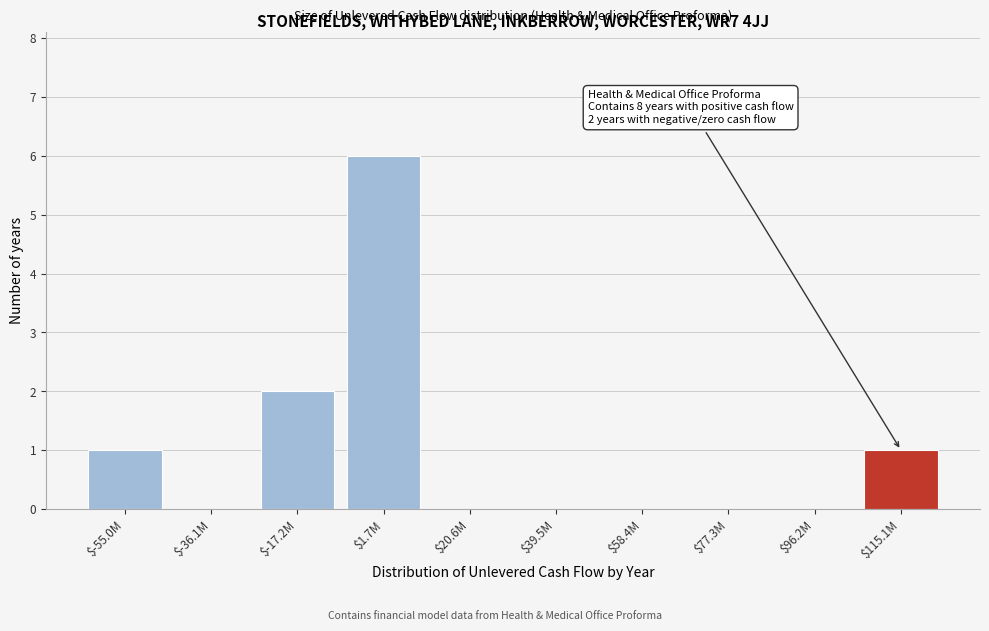

What is the sum of all values?

10